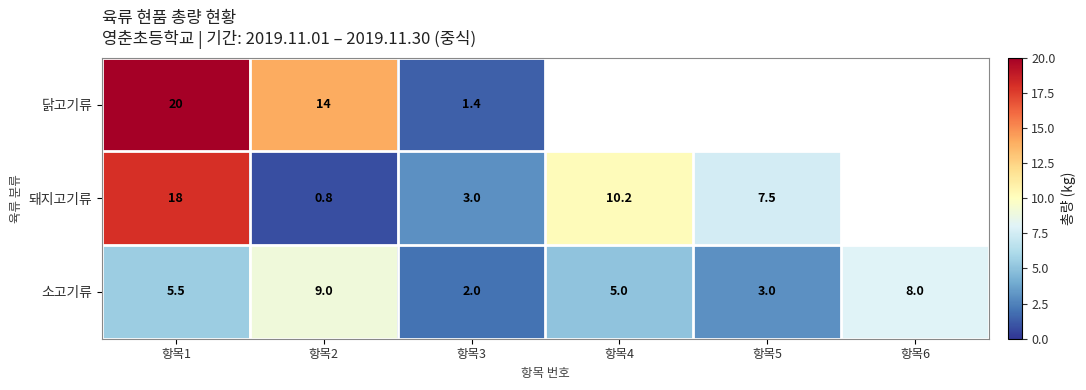

True or false: 돼지고기류 has a value of 10.2 at 항목4.

True